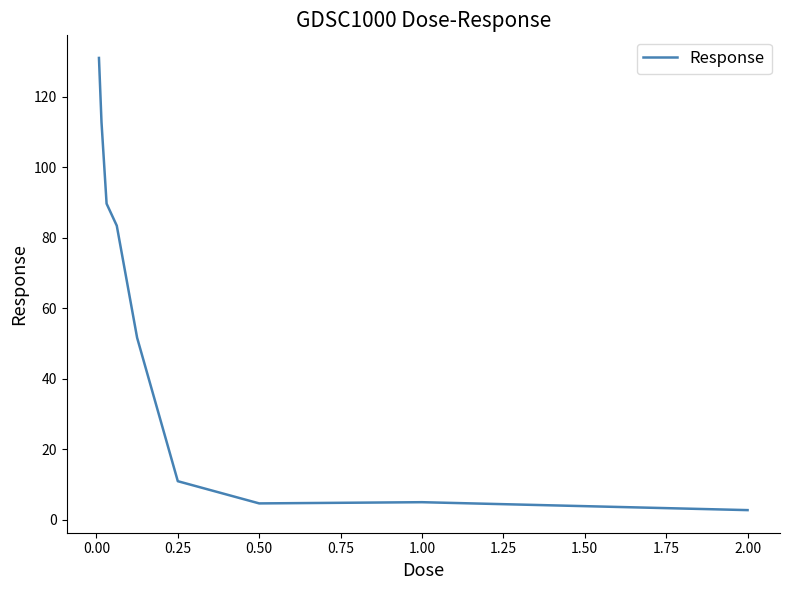

What is the greatest value displayed?

130.9